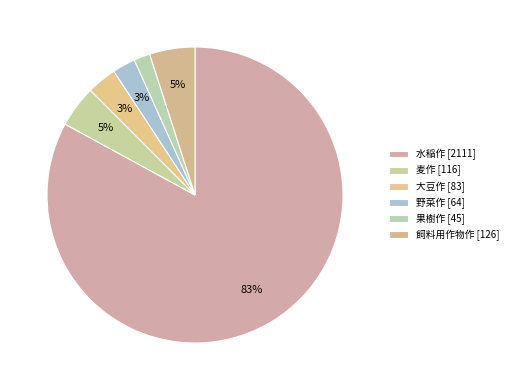

Is there any slice that represents more than half of the pie?

Yes